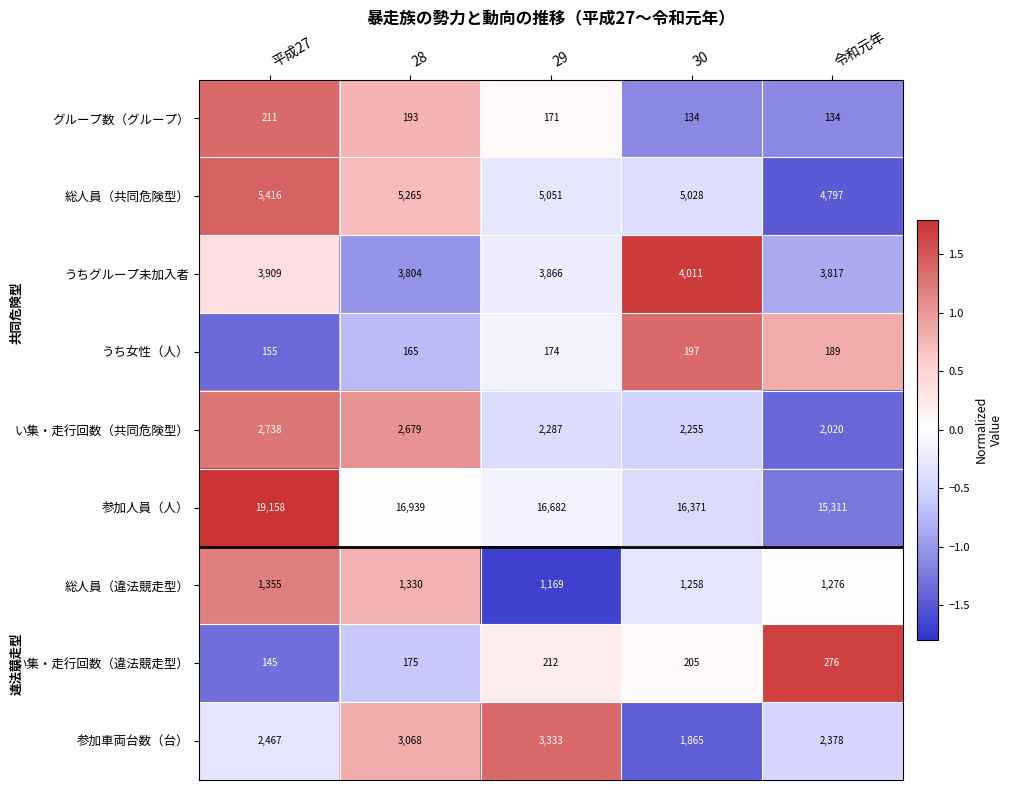

What is the maximum value shown in the chart?

19158